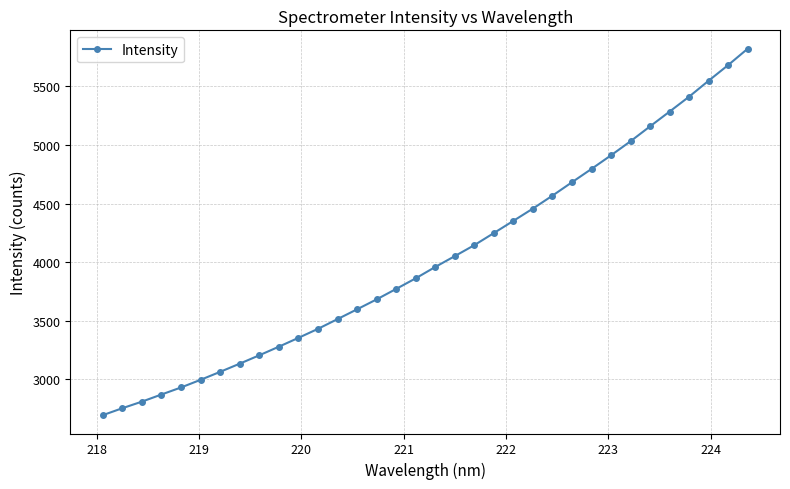

What is the smallest value displayed?

2693.3